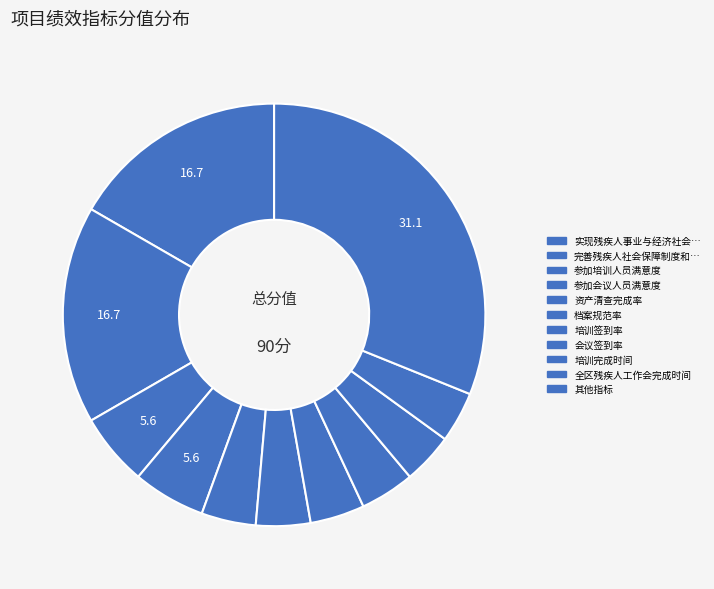

Count the number of slices in the pie.

11